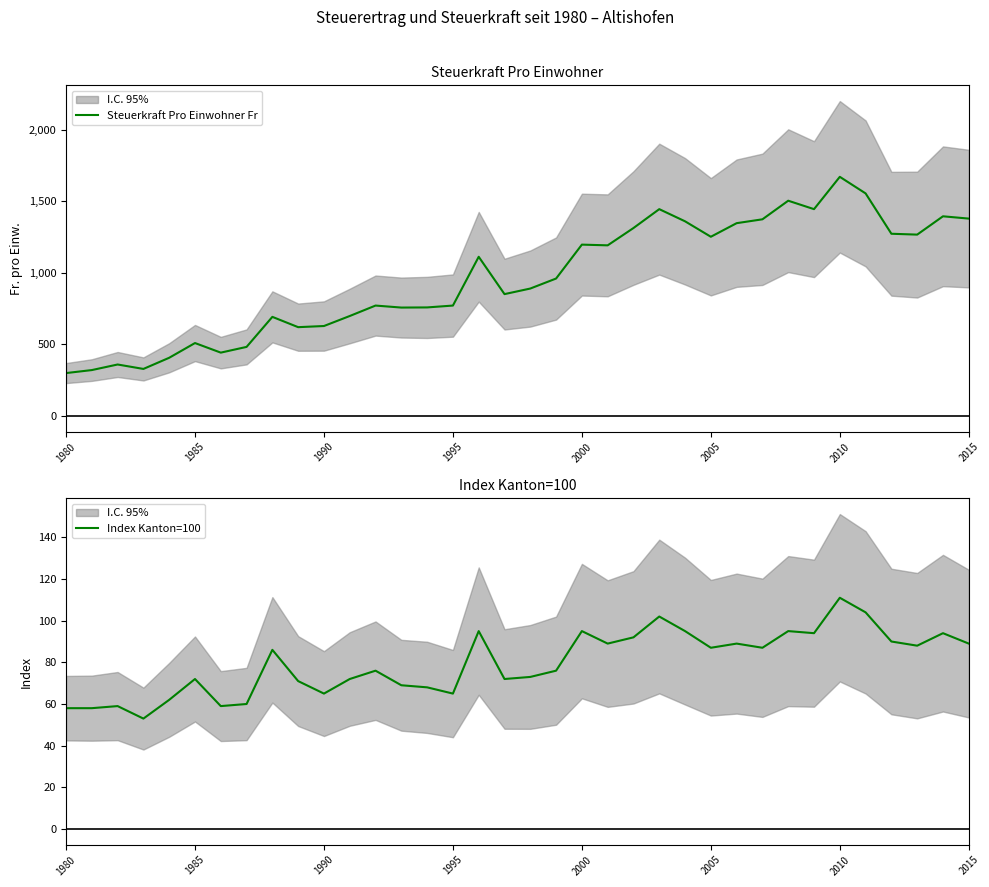

The Steuerkraft Pro Einwohner Fr series shows 917 at 2005. True or false?

False